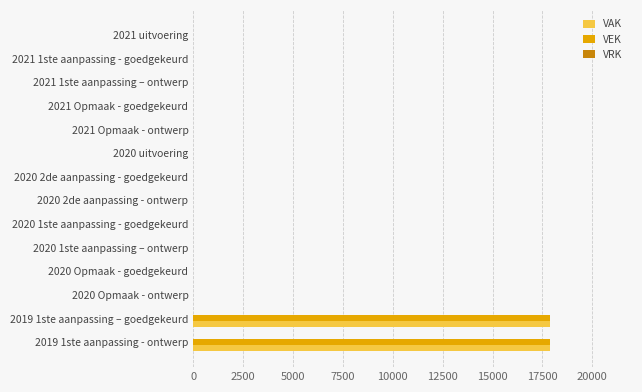

What is the sum of all VEK values?

35800